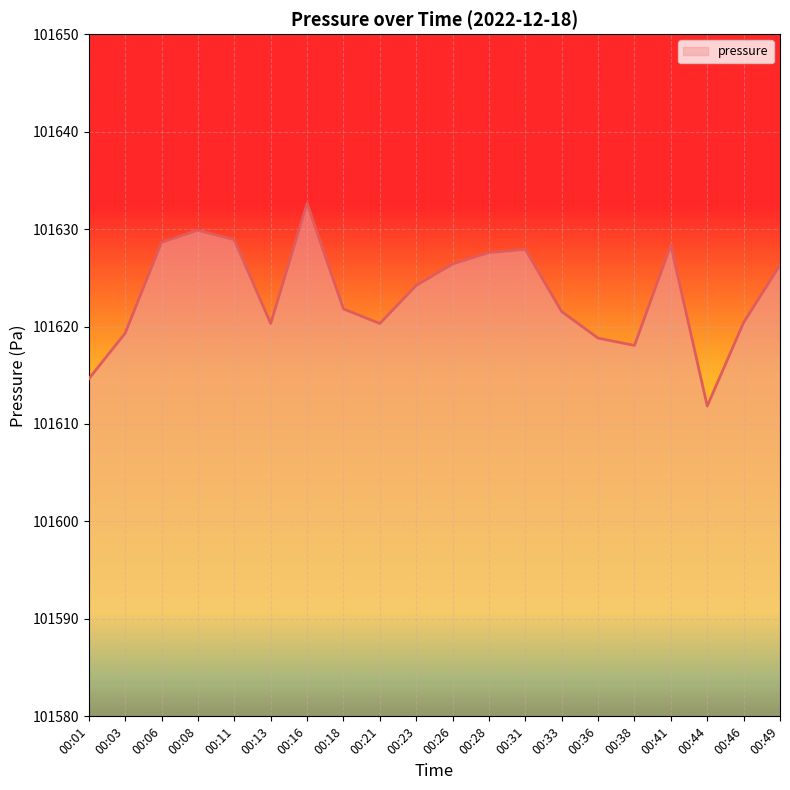

What is the difference between the values at 00:49 and 00:44?

14.5